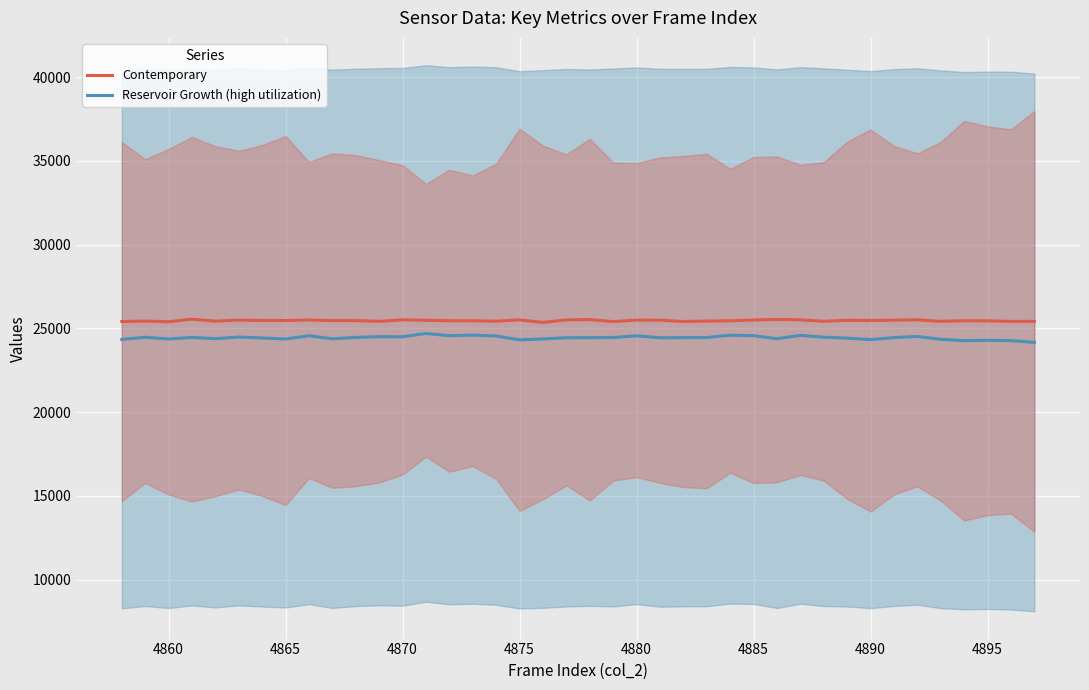

True or false: Reservoir Growth (high utilization) and Contemporary cross at least once.

False